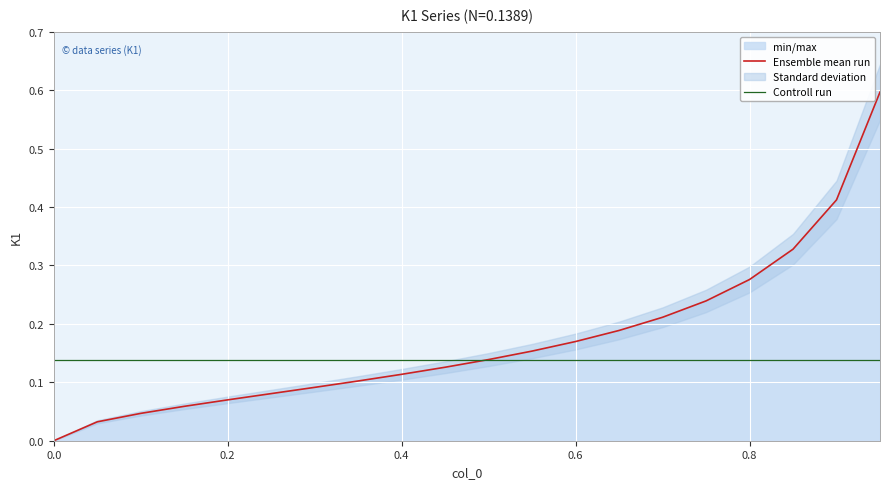

The Controll run series shows 0.1 at 0.6. True or false?

False